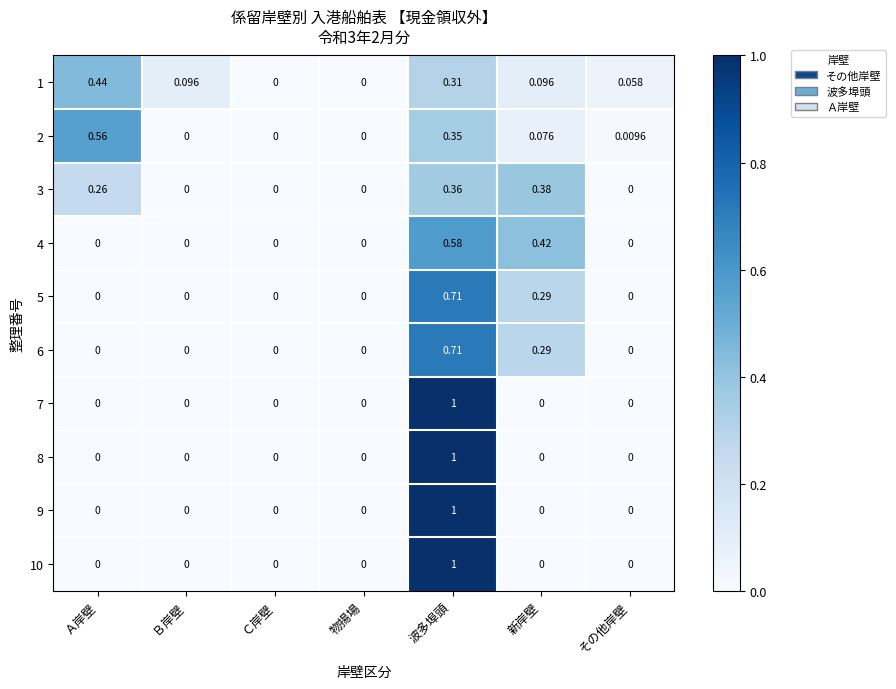

At which category is the sum across all series the highest?

波多埠頭